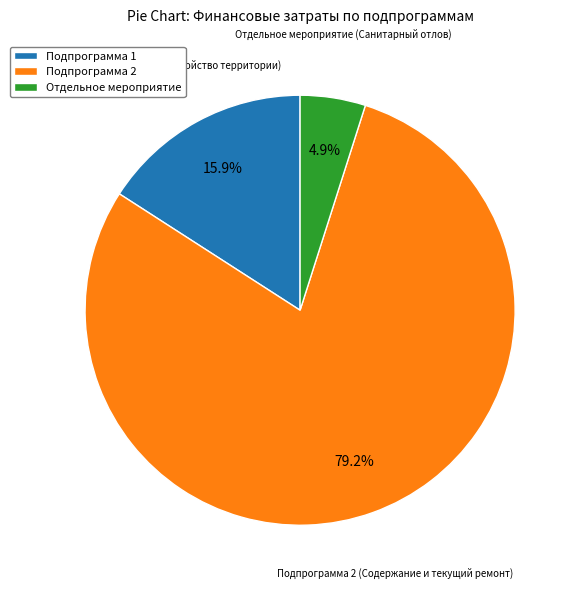

How many segments does this pie chart have?

3